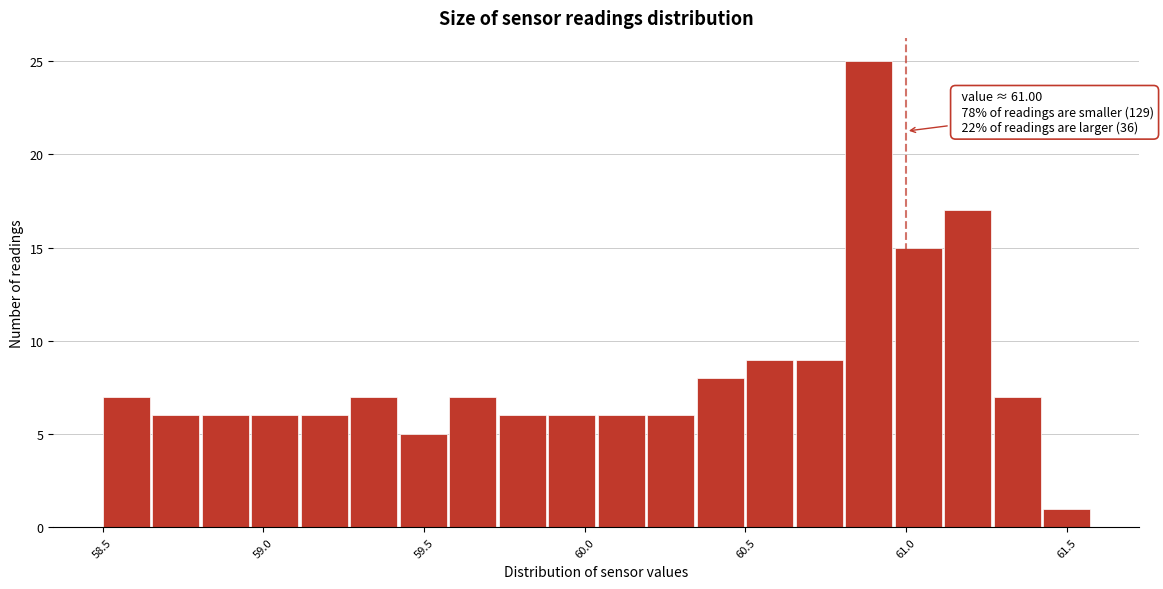

Around what value on the x-axis is the tallest bar? Give the approximate position of its centre, as read against the axis.

60.90